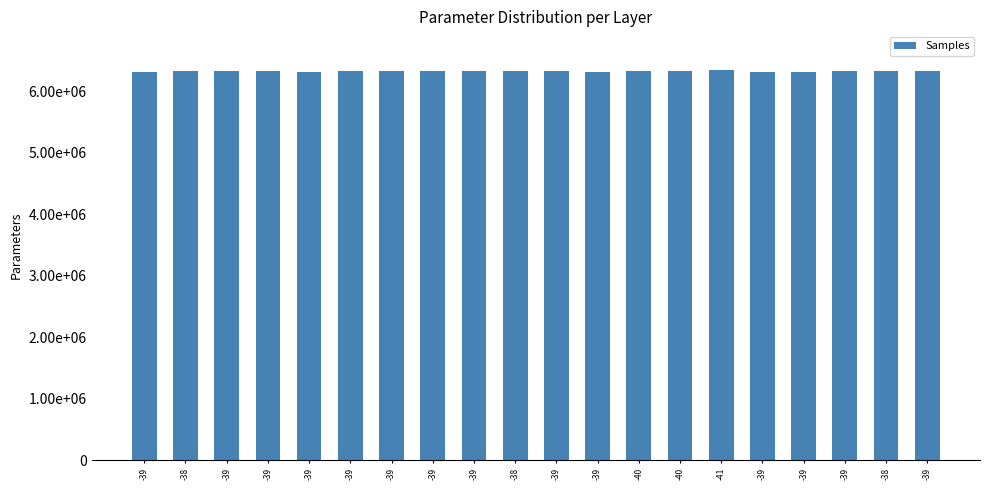

Does the chart contain any negative values?

No